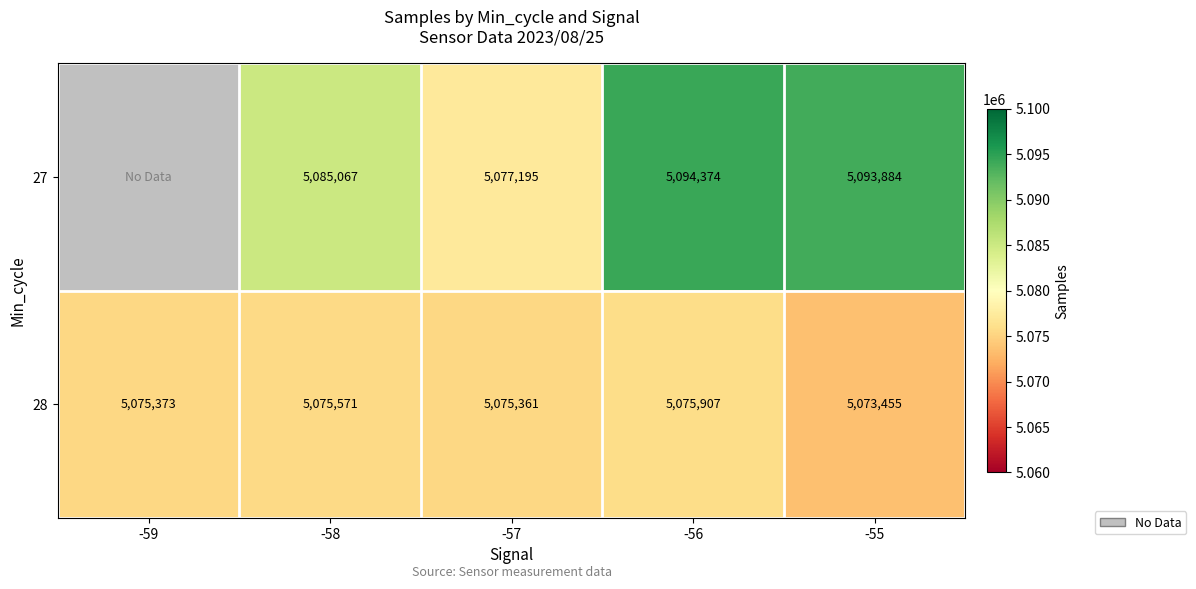

Between -56 and -55, which series saw the biggest shift?

28